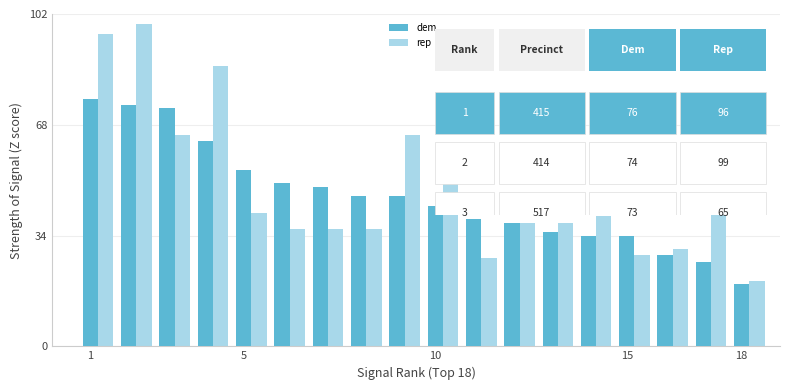

What is the greatest value displayed?

99